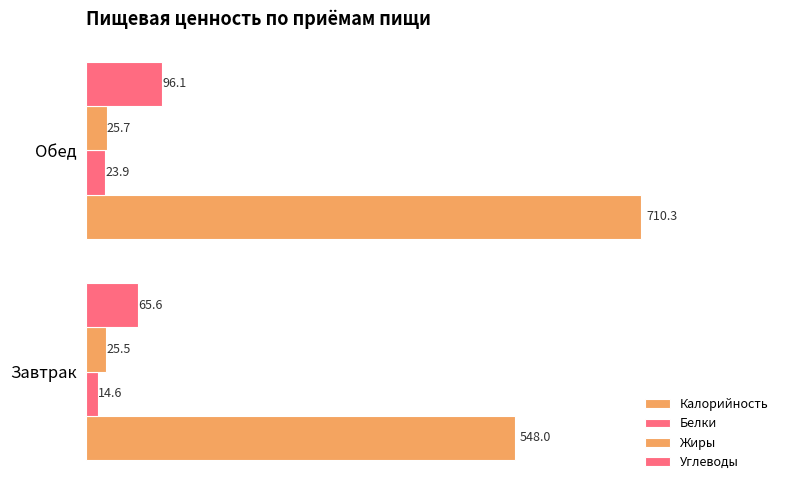

What is the value of the Калорийность bar at the 1st from the left?

548.0